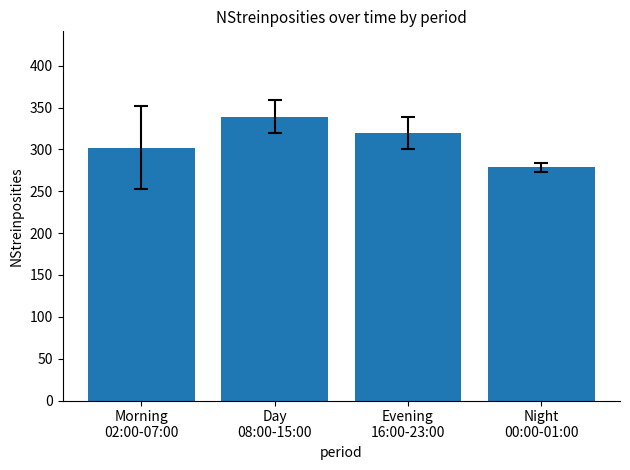

Which category has the lowest value across all series?

Night
00:00-01:00